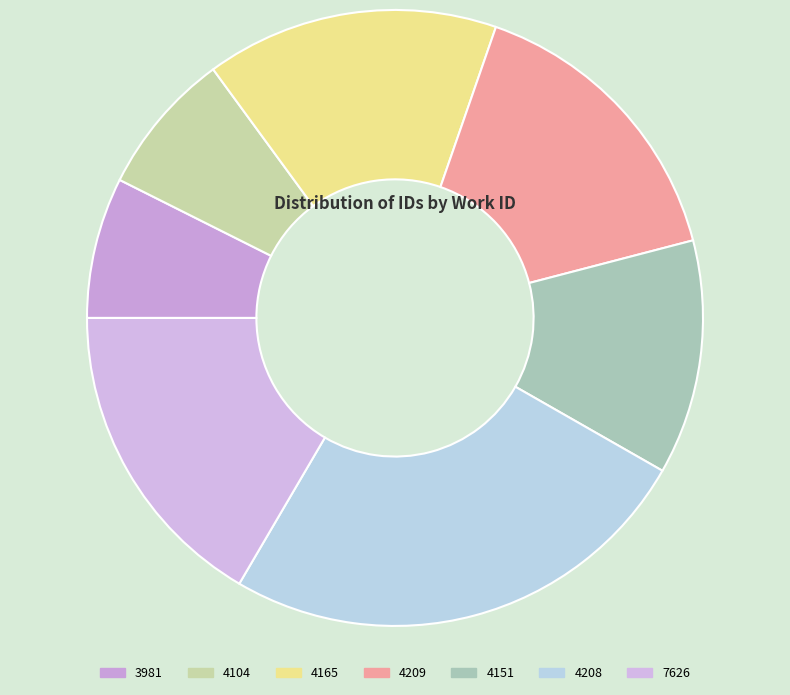

How many slices are in this pie chart?

7